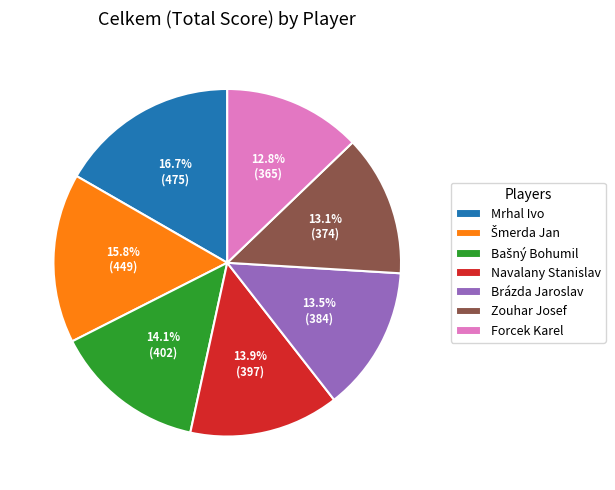

Is there a majority slice in this chart?

No